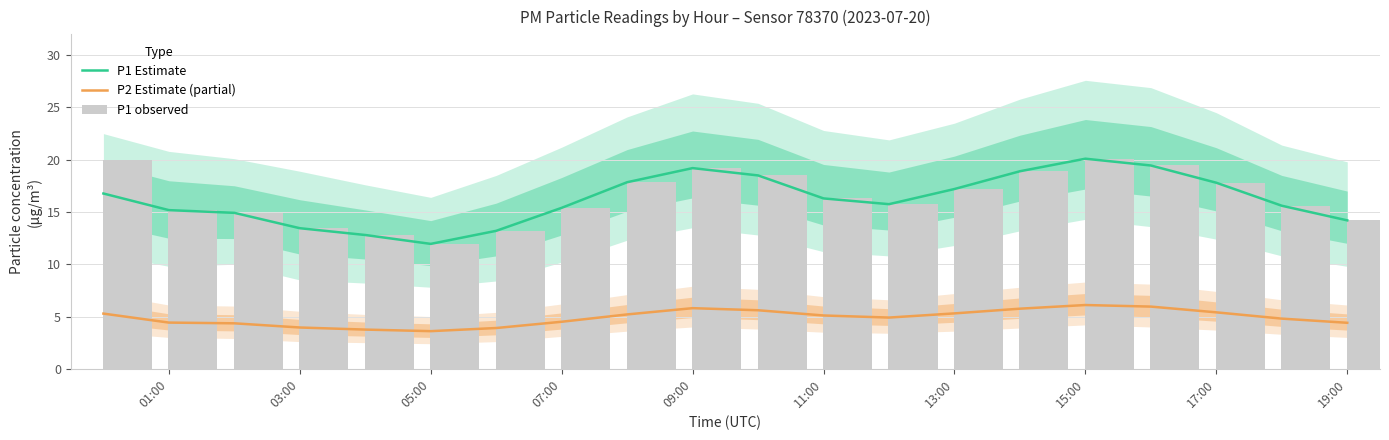

Is it true that P2 Estimate (partial) equals 6.0 at 03:00?

False